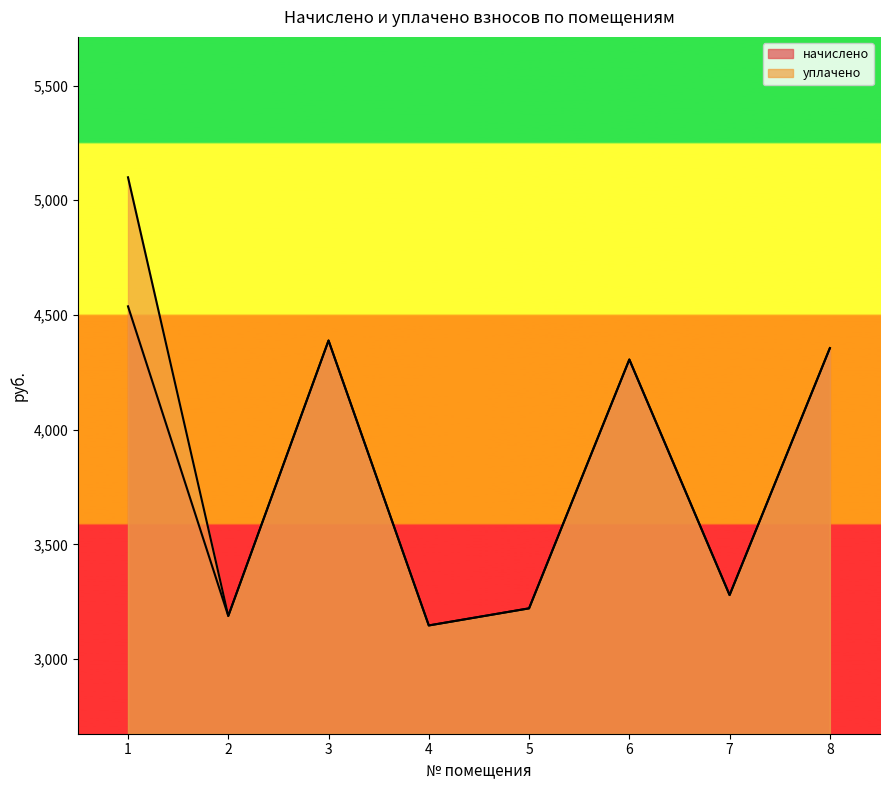

True or false: начислено has more than 0 points higher than both neighbors.

True